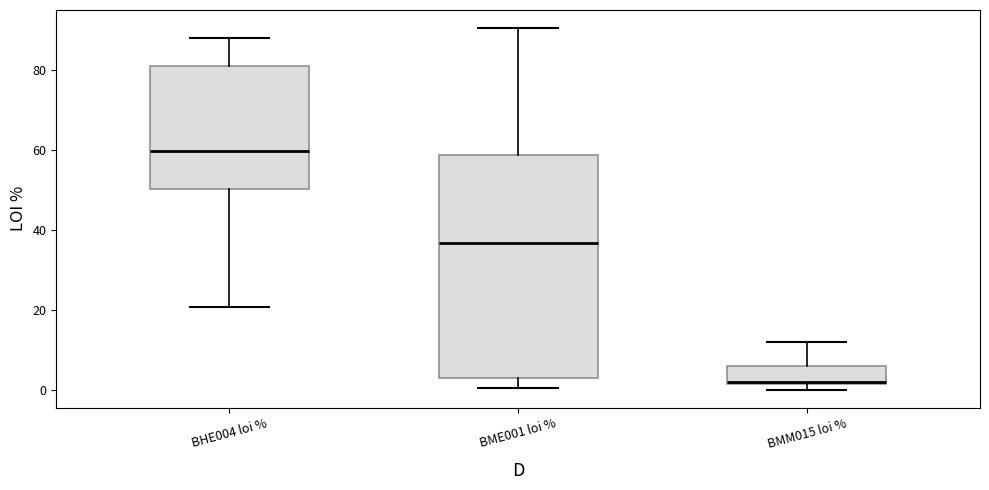

Where does the upper whisker of the box for BMM015 loi % end on the y-axis? The values are not printed on the chart, so give them approximately, as read against the axis.

12